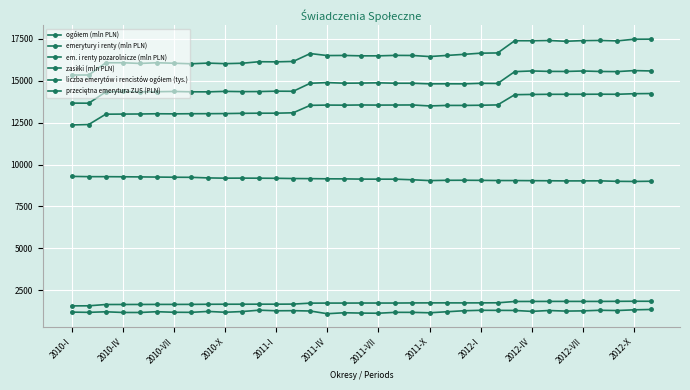

Which series has the largest range (max minus min)?

ogółem (mln PLN)